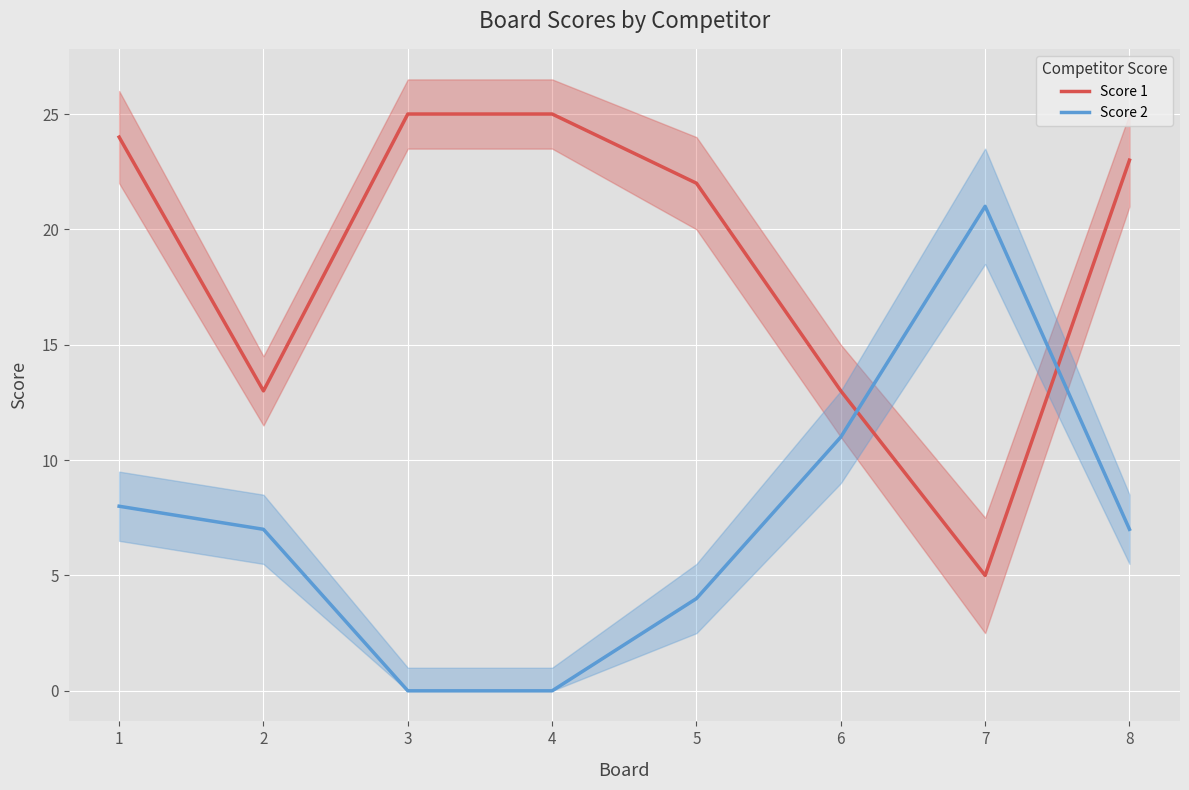

How many categories are shown in the chart?

8